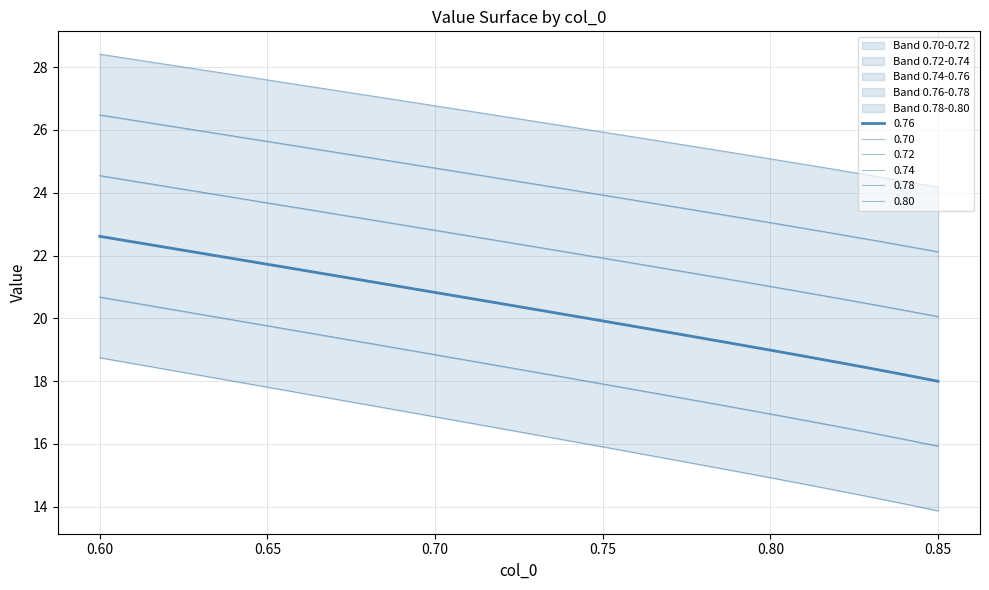

How many data points in 0.76 are above 20?

15